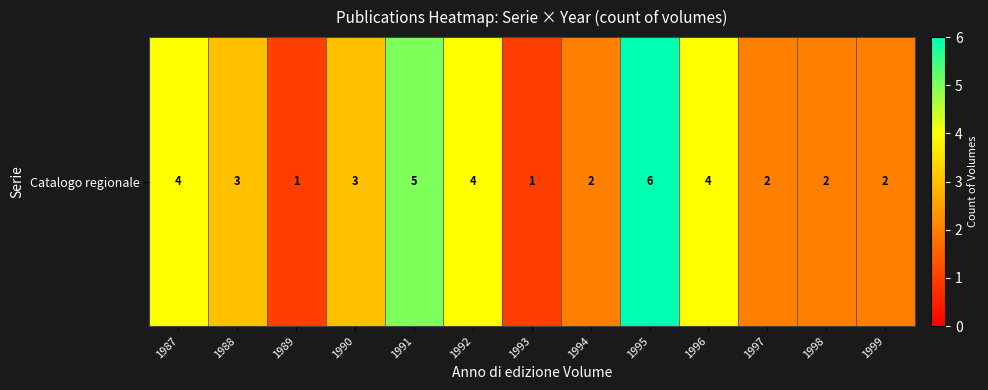

What is the sum of the values at 1990 and 1998?

5